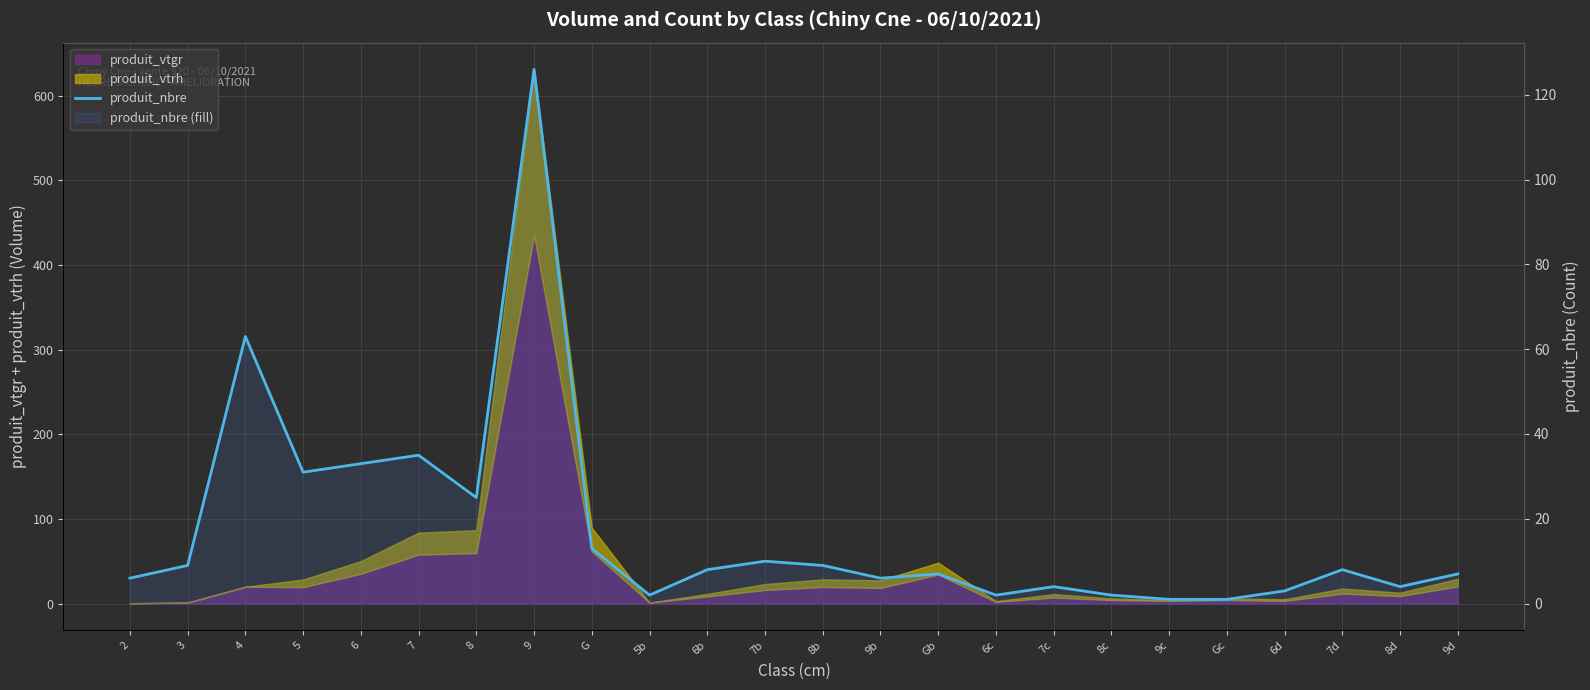

What is the label of the 19th point from the right?

7